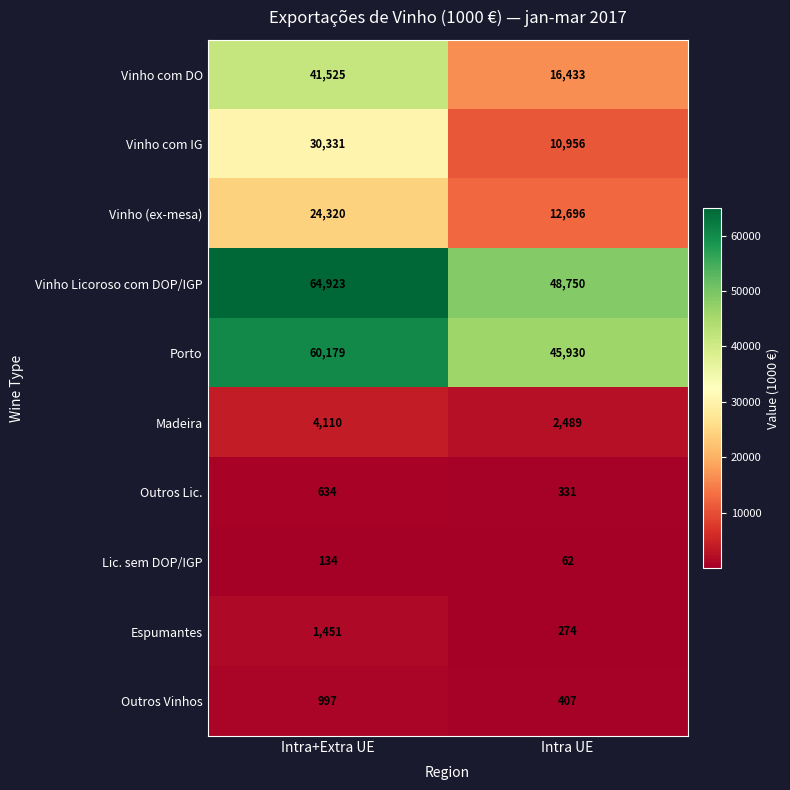

What is the total value across all series at Intra+Extra UE?

228604